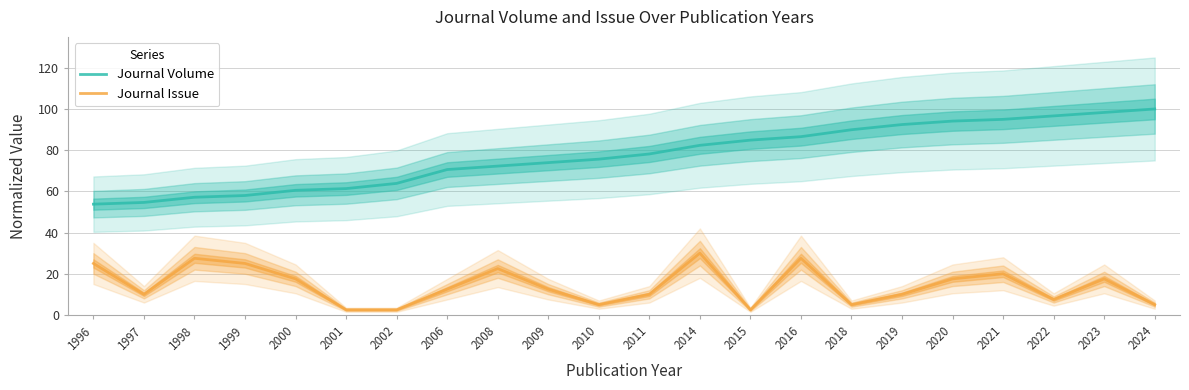

List the series in order of their peak value, lowest first.

Journal Issue, Journal Volume